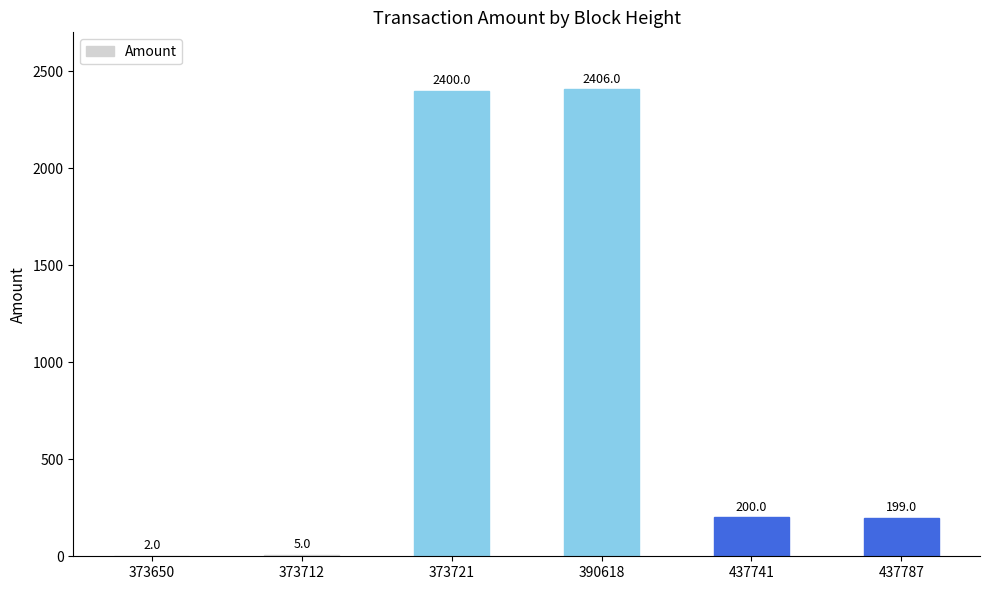

What is the sum of the values at 437787 and 373721?

2599